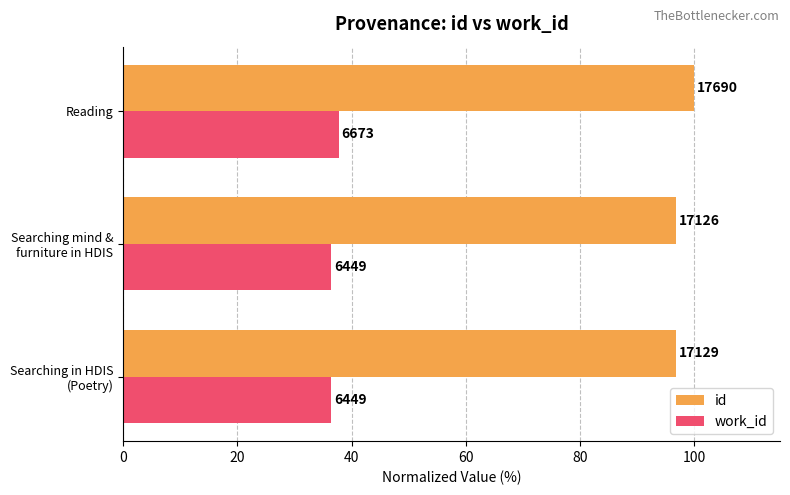

What are all the series names shown in the legend?

id, work_id